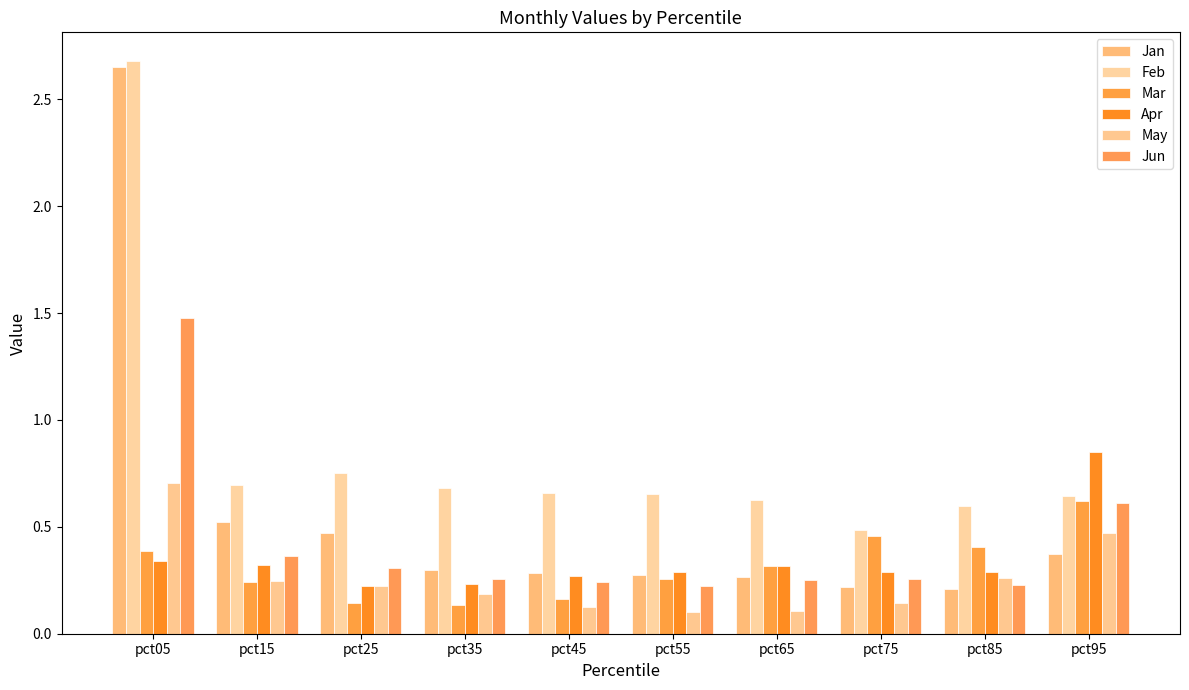

List the labels in order of May value, largest first.

pct05, pct95, pct85, pct15, pct25, pct35, pct75, pct45, pct65, pct55